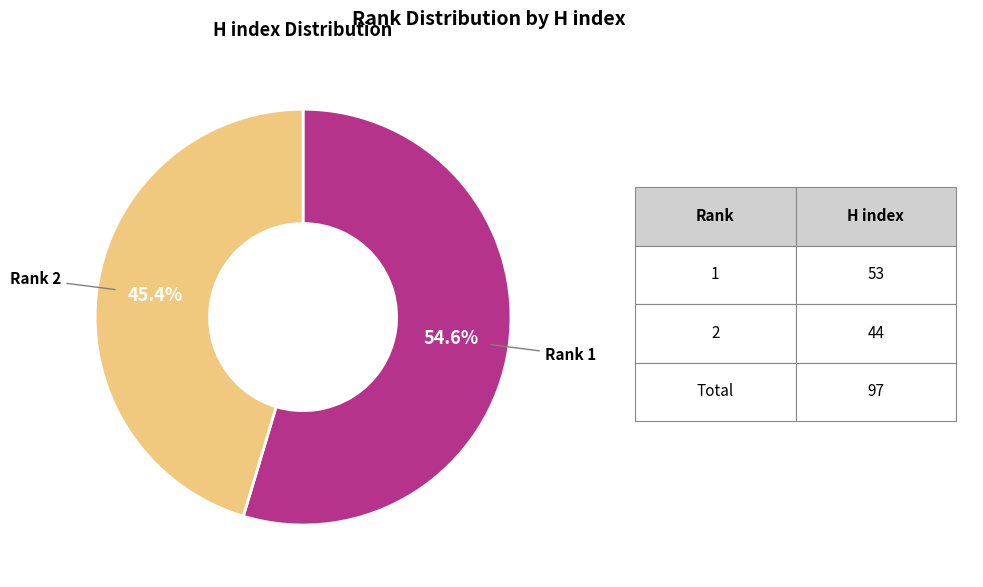

Is there a majority slice in this chart?

Yes